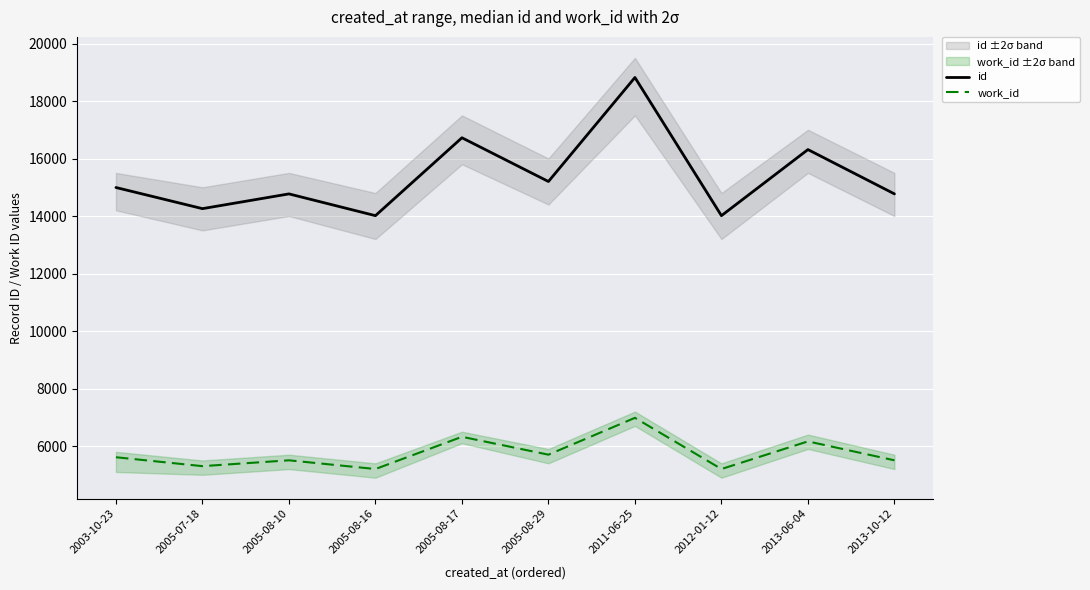

Is it true that work_id equals 1768 at 2005-08-17?

False